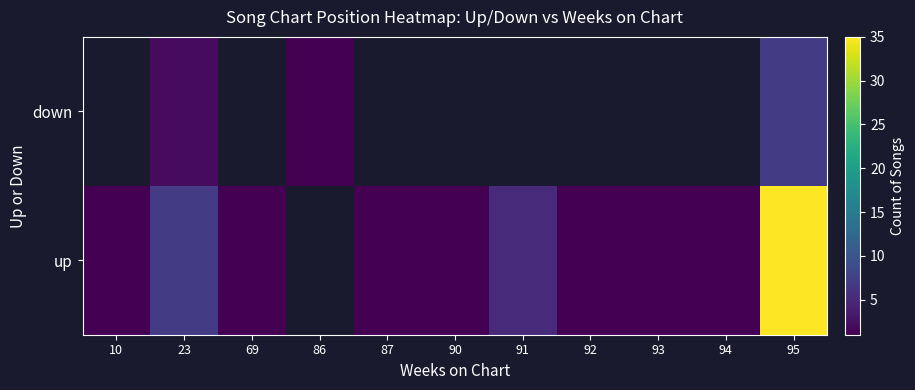

What is the difference between the highest and lowest values at 23?

5.0